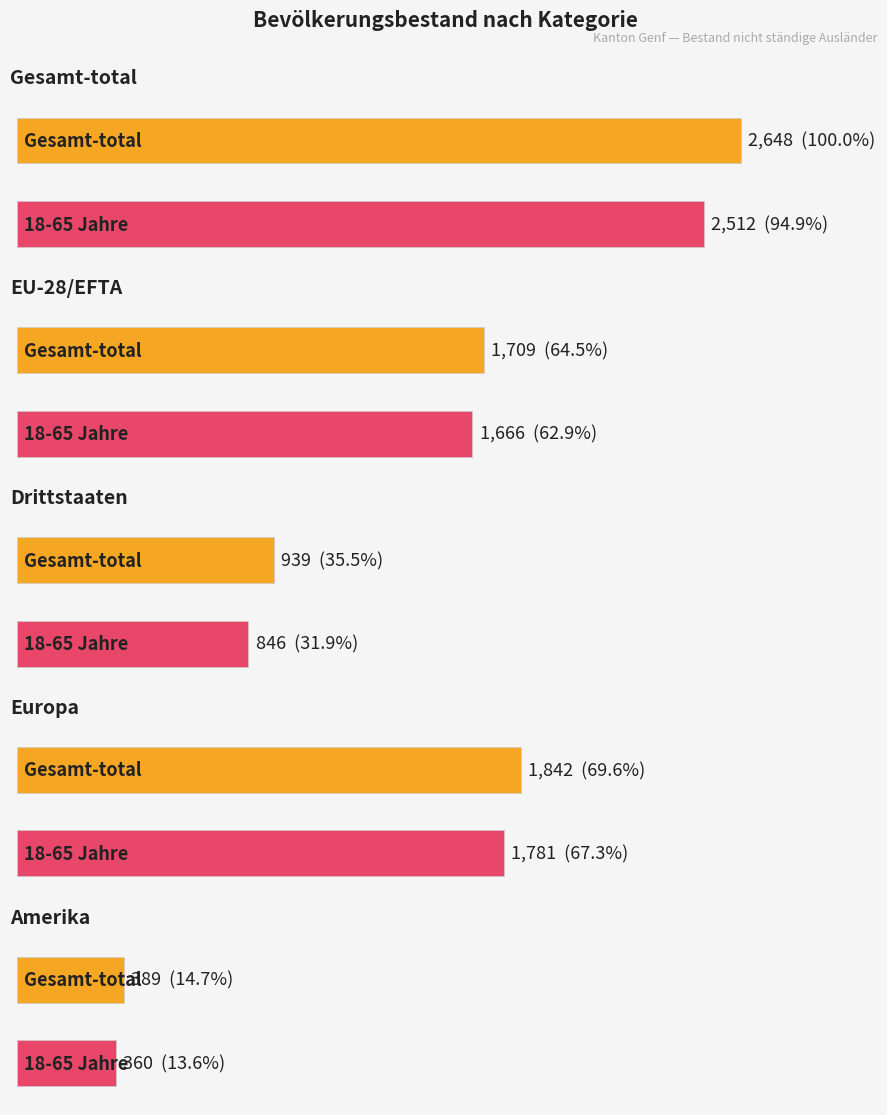

At which label does Drittstaaten first exceed 41?

Gesamt-total